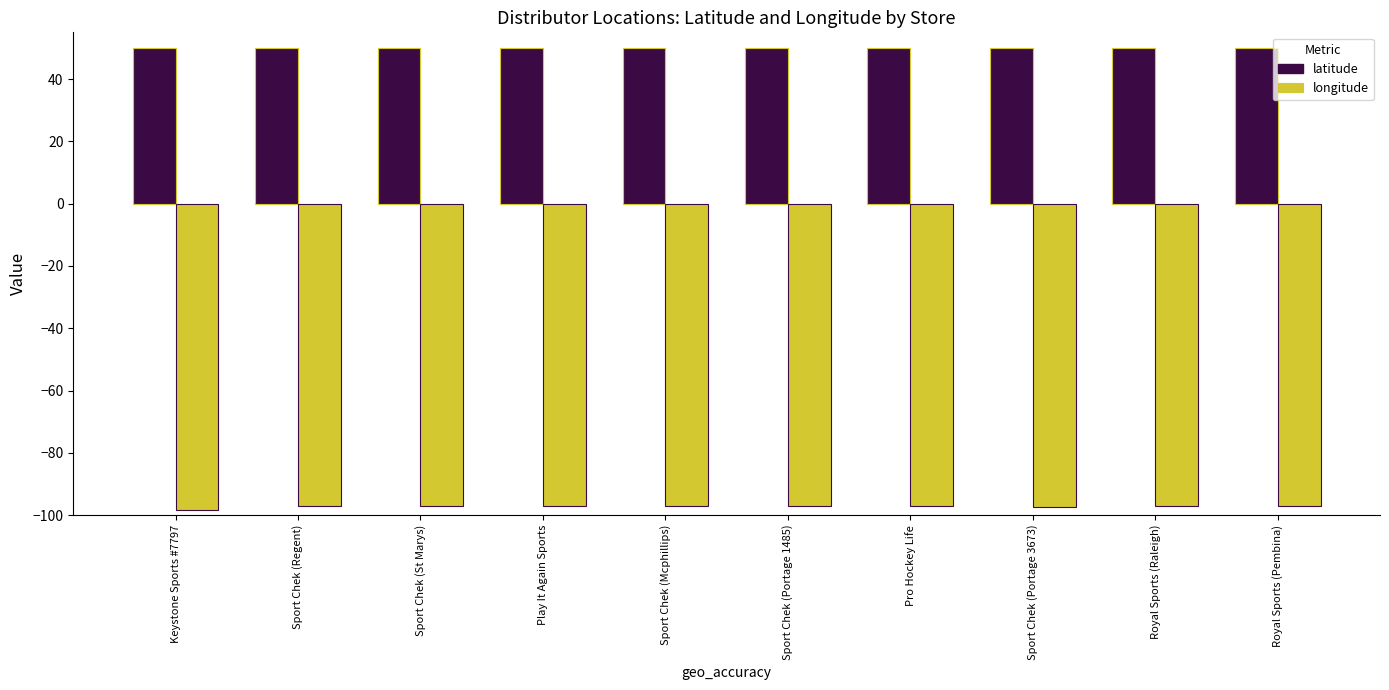

Is it true that longitude equals -143.1 at Sport Chek (Portage 3673)?

False